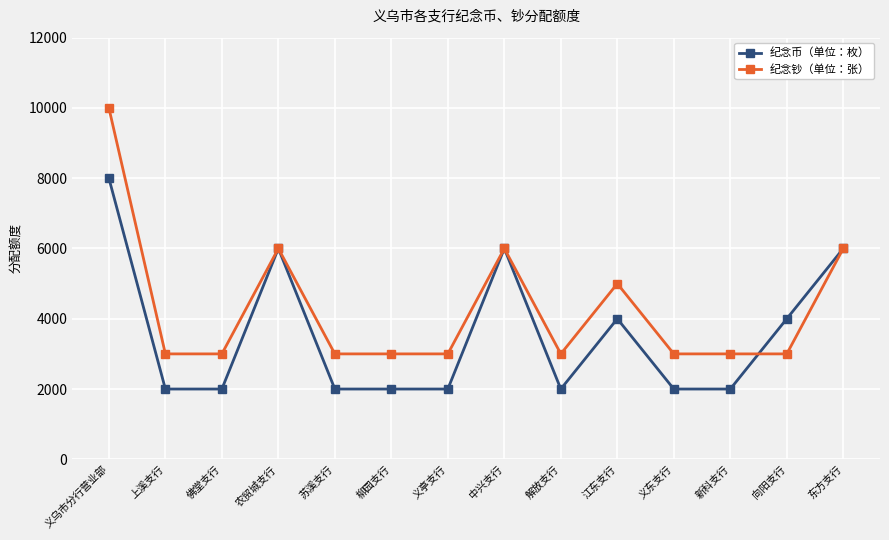

Reading left to right, what are all the values shown in this chart?

纪念币（单位：枚）: 义乌市分行营业部=8000	上溪支行=2000	佛堂支行=2000	农贸城支行=6000	苏溪支行=2000	柳园支行=2000	义亭支行=2000	中兴支行=6000	解放支行=2000	江东支行=4000	义东支行=2000	新科支行=2000	向阳支行=4000	东方支行=6000
纪念钞（单位：张）: 义乌市分行营业部=10000	上溪支行=3000	佛堂支行=3000	农贸城支行=6000	苏溪支行=3000	柳园支行=3000	义亭支行=3000	中兴支行=6000	解放支行=3000	江东支行=5000	义东支行=3000	新科支行=3000	向阳支行=3000	东方支行=6000